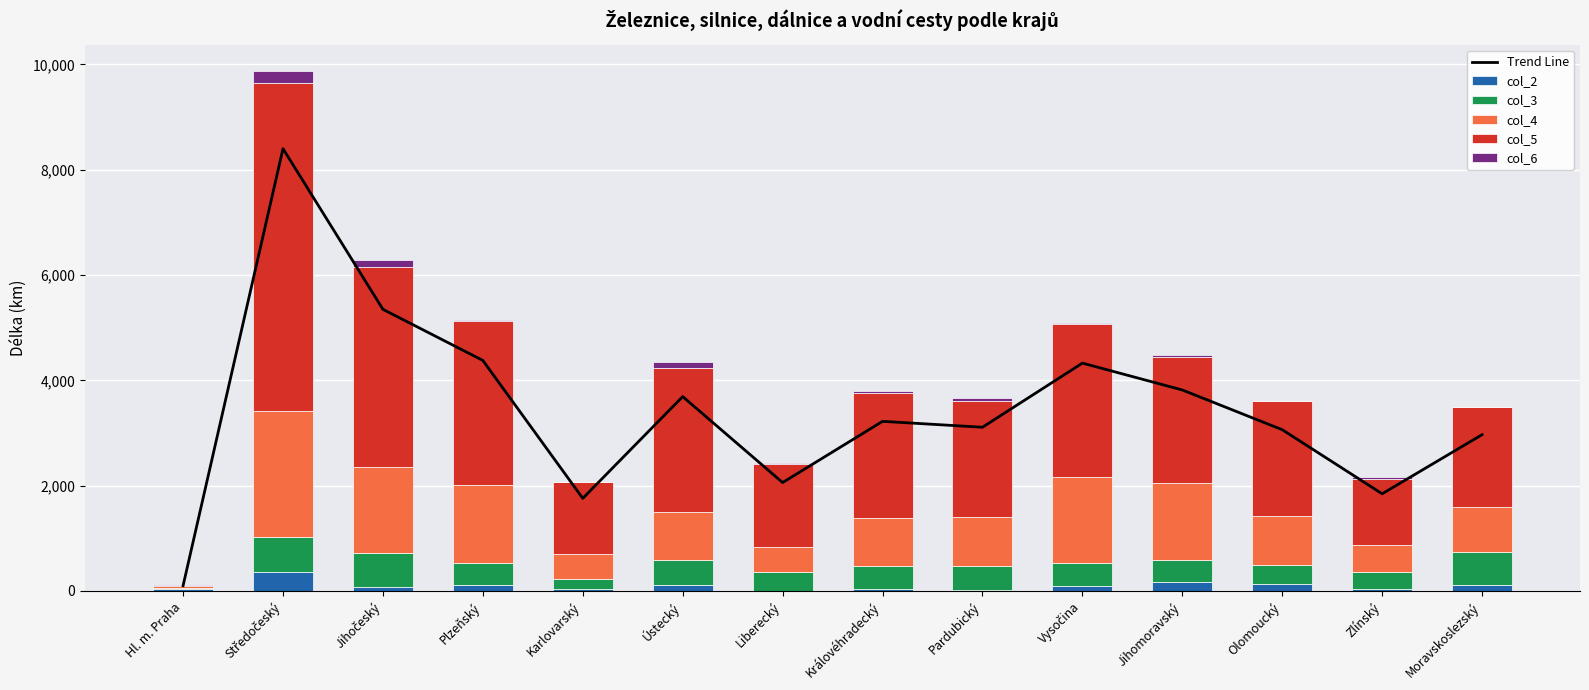

What are all the series names shown in the legend?

Trend Line, col_2, col_3, col_4, col_5, col_6